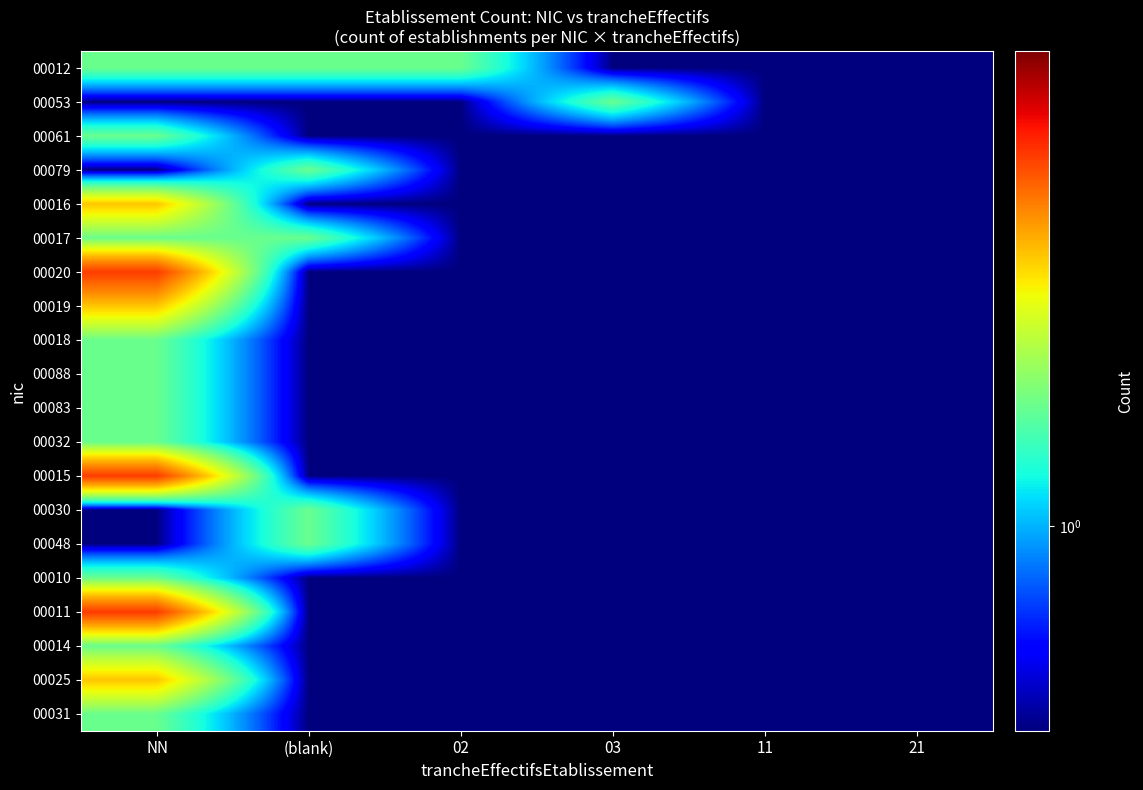

How many distinct data groups are displayed?

20